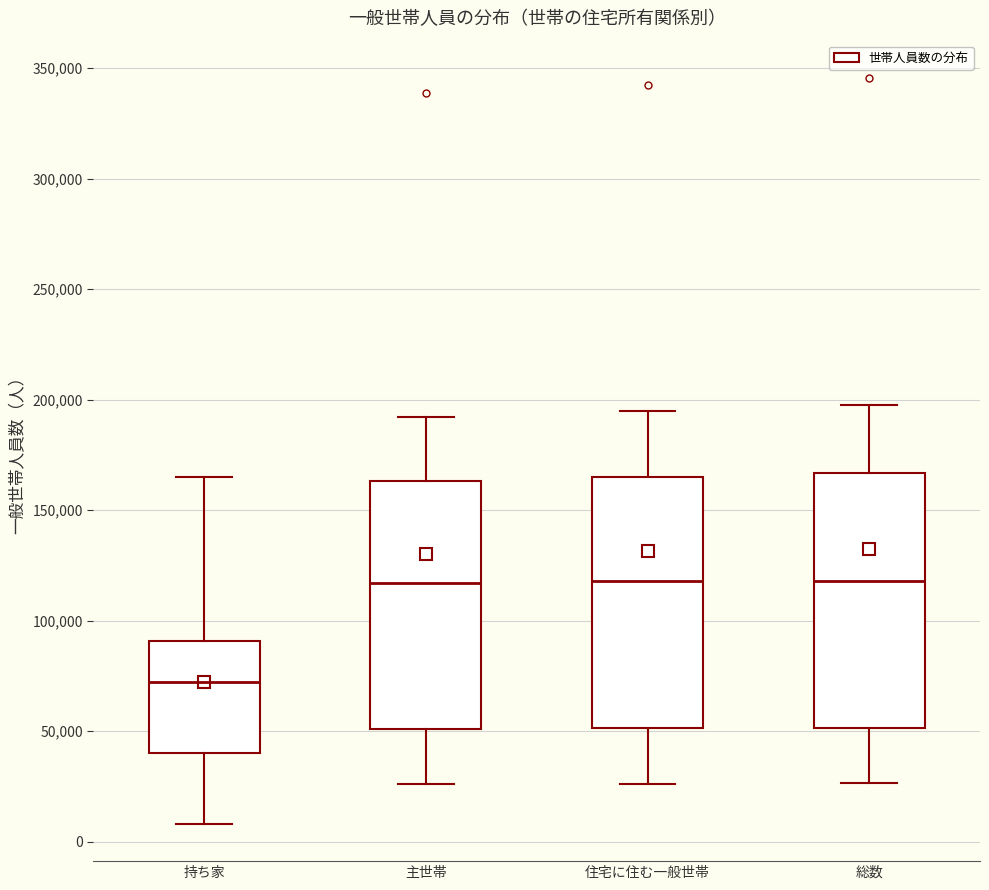

Which box has the lowest median line?

持ち家